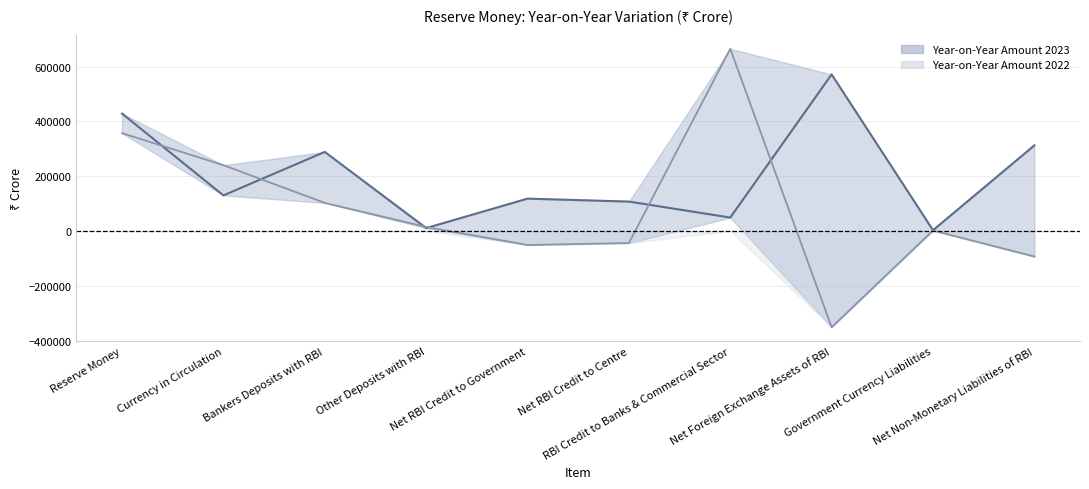

What position from the right is Reserve Money?

10